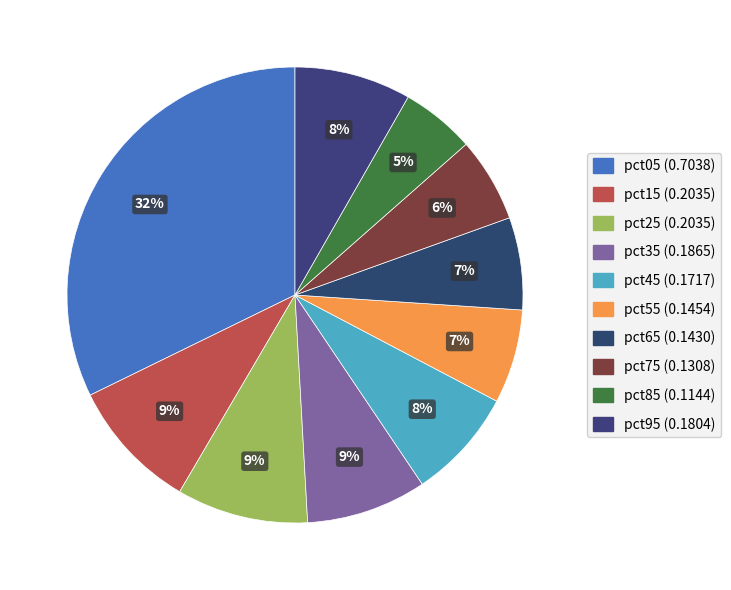

Which category has the smallest portion of the pie?

pct85